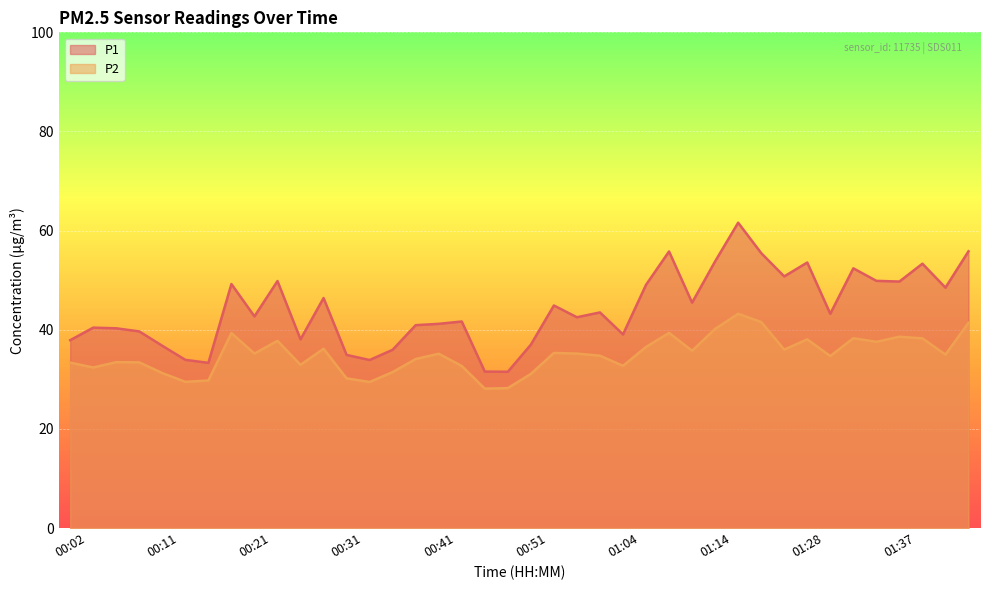

Does the chart display data point markers on the line(s)?

No